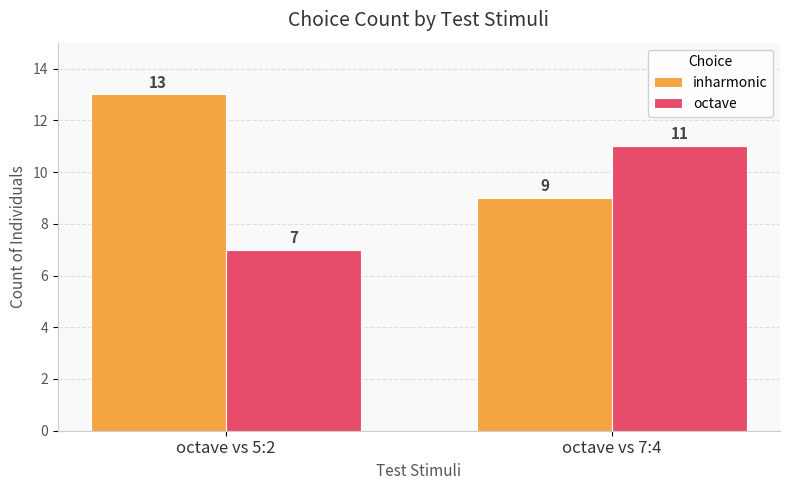

At how many categories does at least one series exceed 12?

1